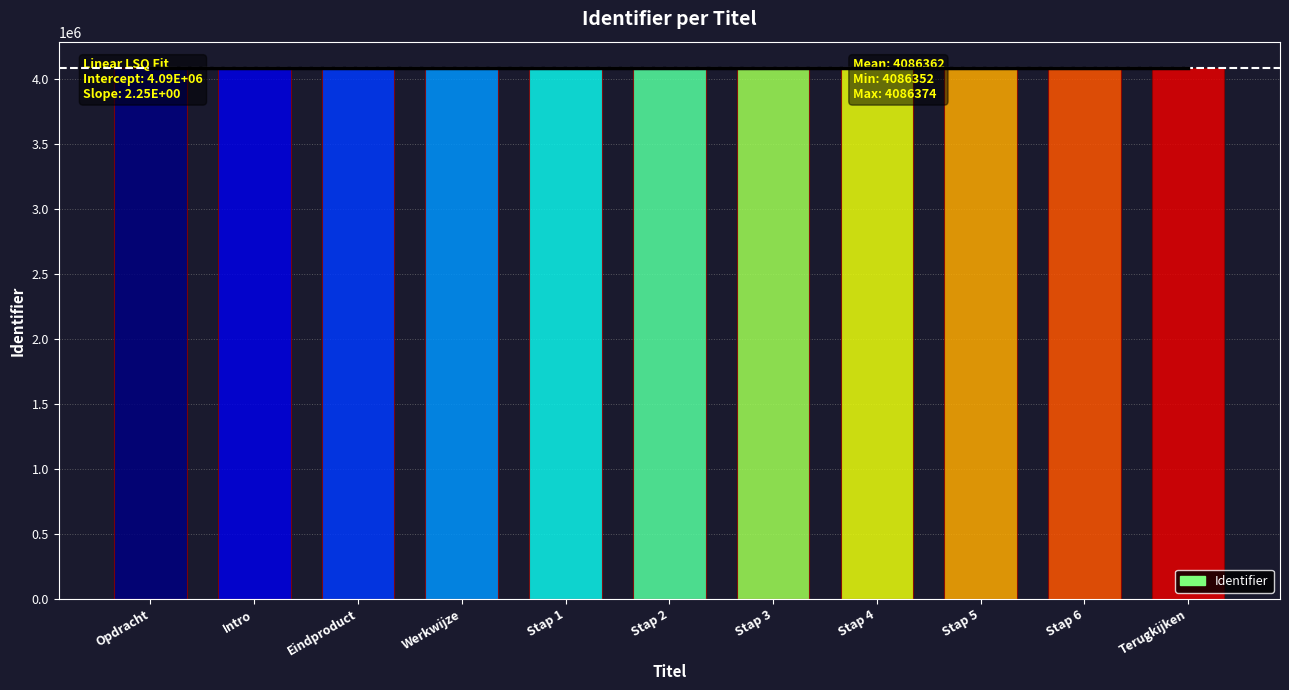

Reading left to right, transcribe all the data shown in this chart.

Opdracht=4086352	Intro=4086353	Eindproduct=4086355	Werkwijze=4086358	Stap 1=4086360	Stap 2=4086362	Stap 3=4086364	Stap 4=4086366	Stap 5=4086369	Stap 6=4086372	Terugkijken=4086374